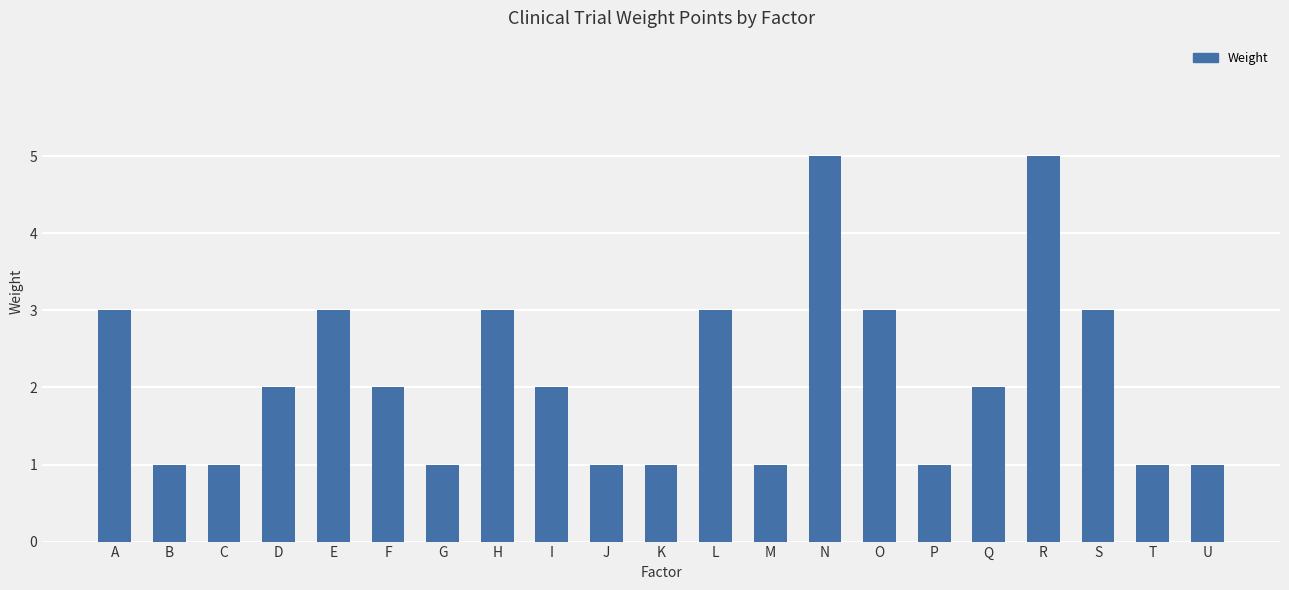

Reading left to right, list all the values displayed in this chart.

3	1	1	2	3	2	1	3	2	1	1	3	1	5	3	1	2	5	3	1	1